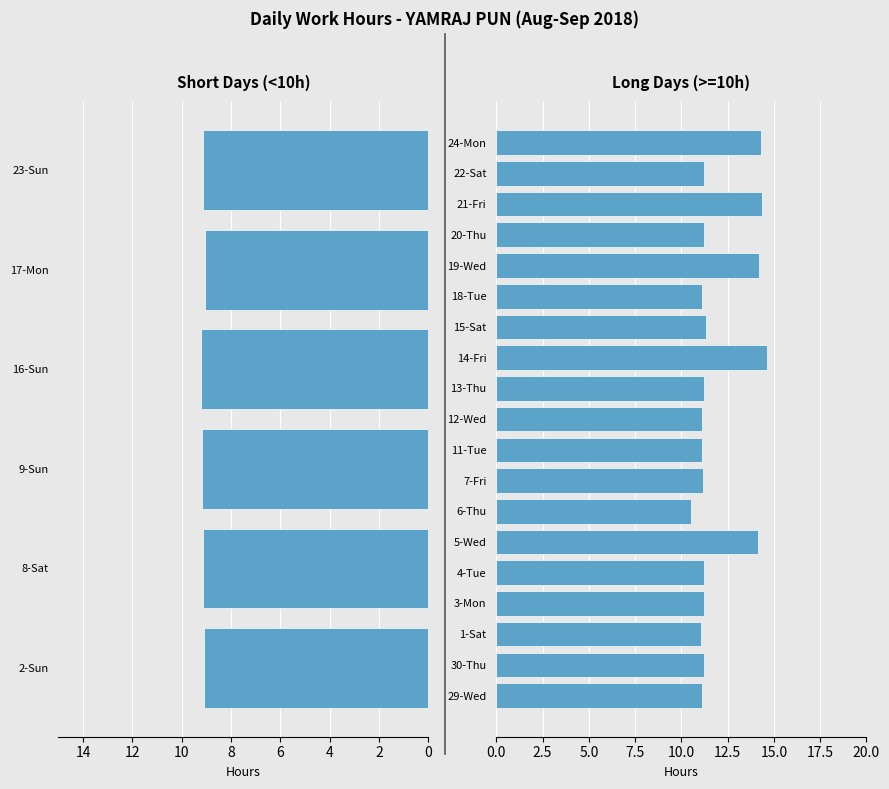

Count the number of categories in the chart.

25